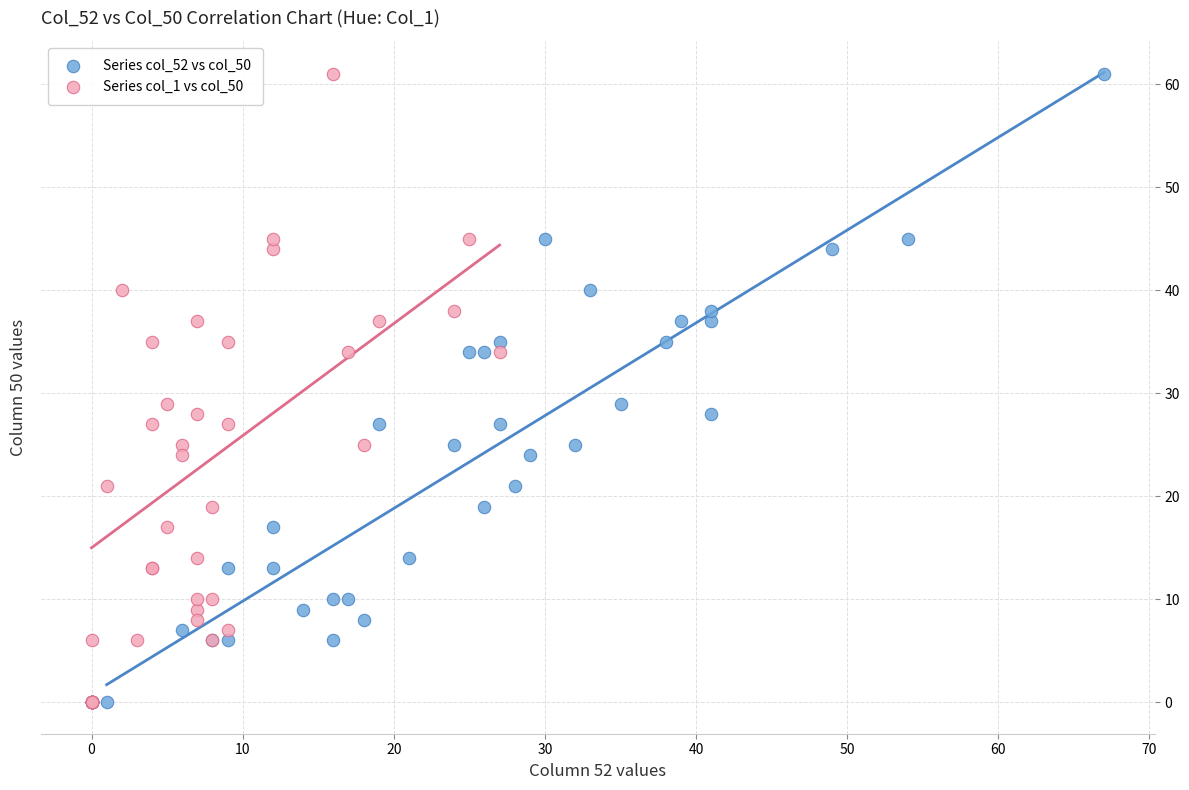

What are all the series names shown in the legend?

Series col_52 vs col_50, Series col_1 vs col_50